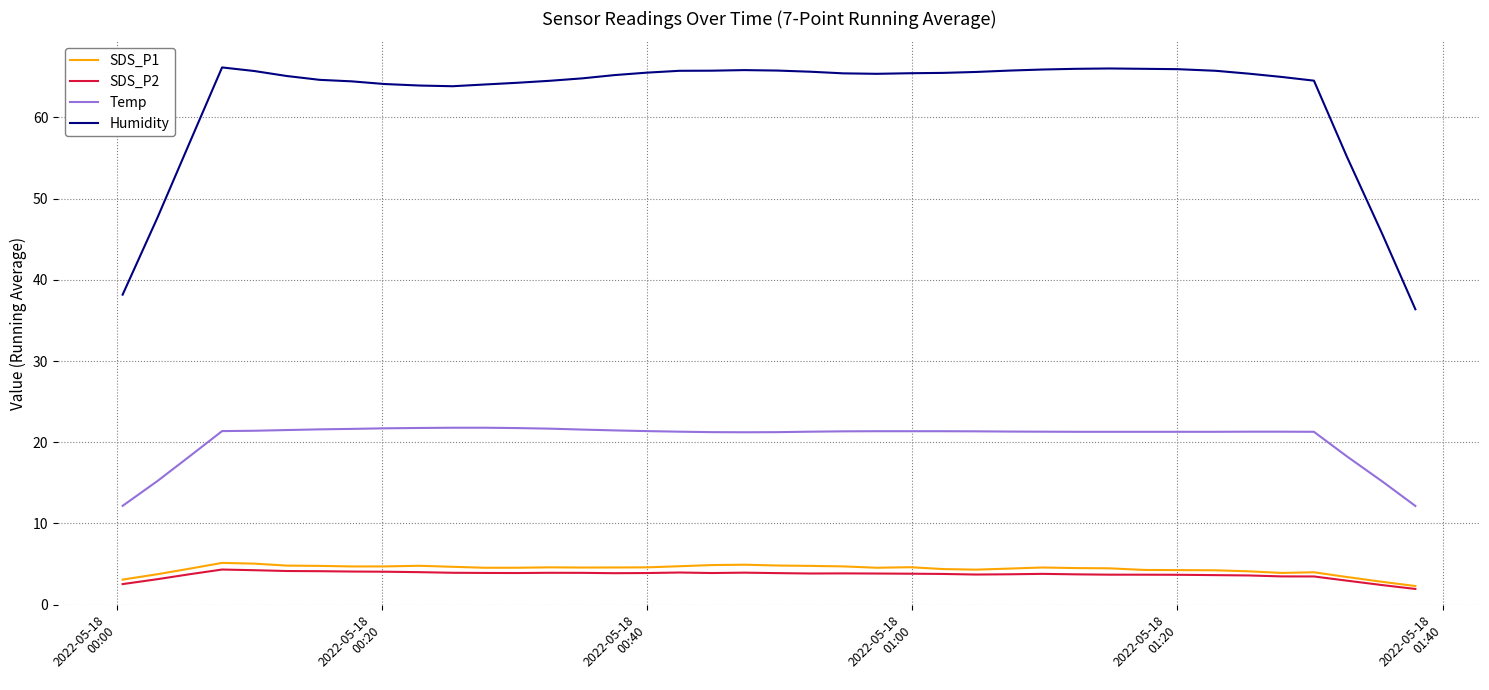

What is the highest value of the Humidity series?

66.1